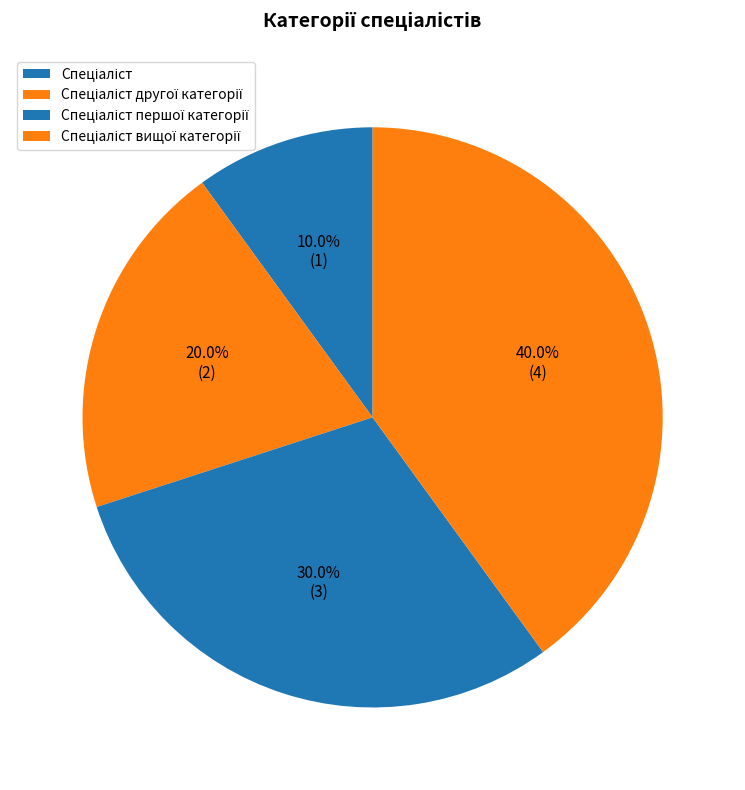

How many slices are in this pie chart?

4